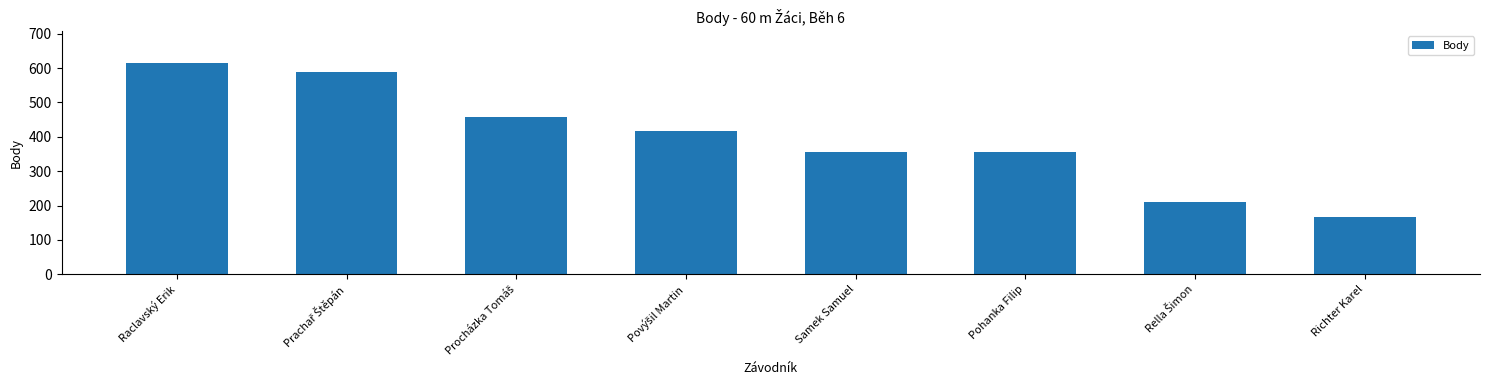

What is the minimum value shown in the chart?

168